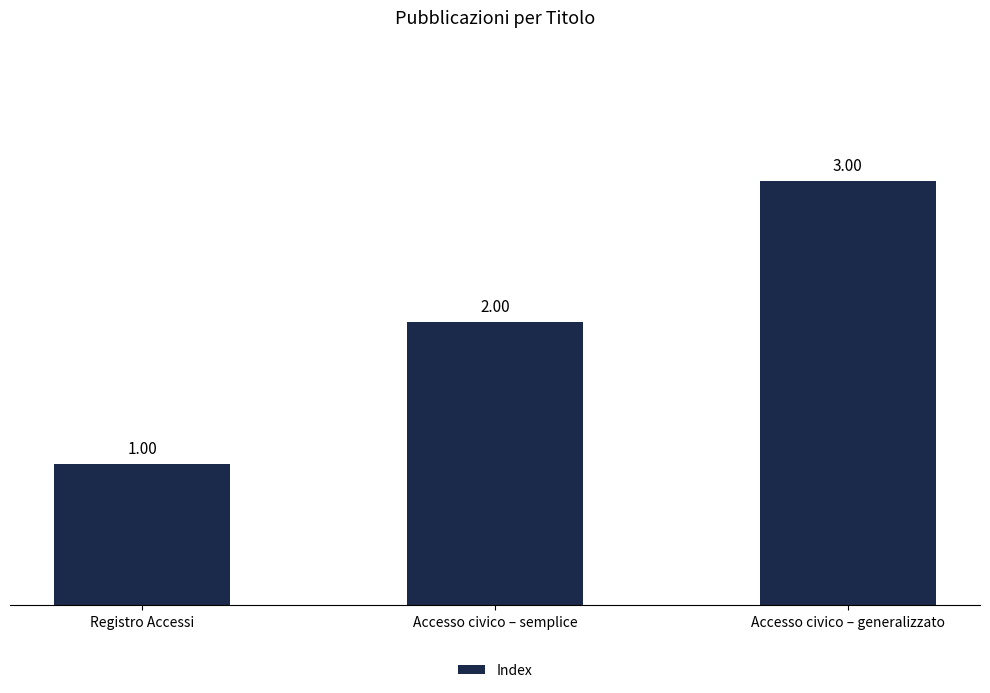

Count the values in the range 1 to 3.

3